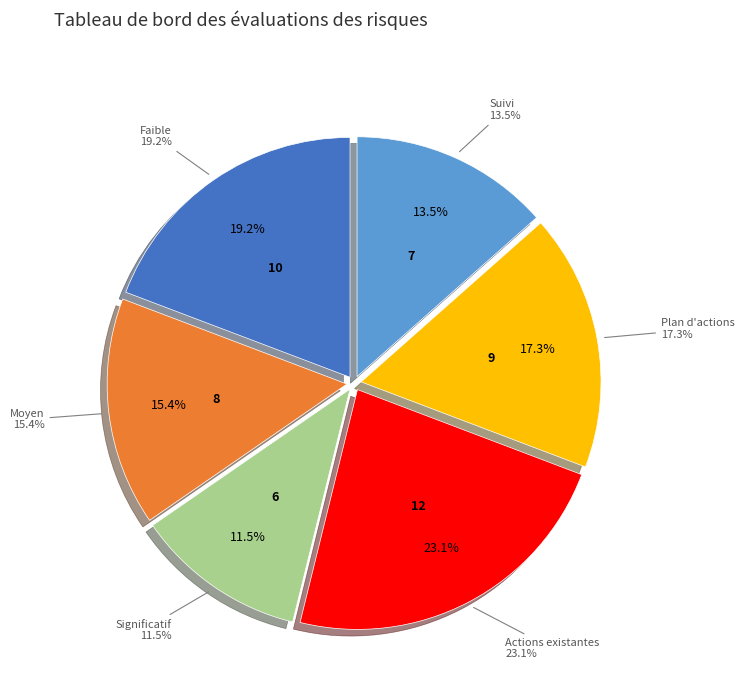

Is it true that Plan d'actions is 26% of the pie?

False